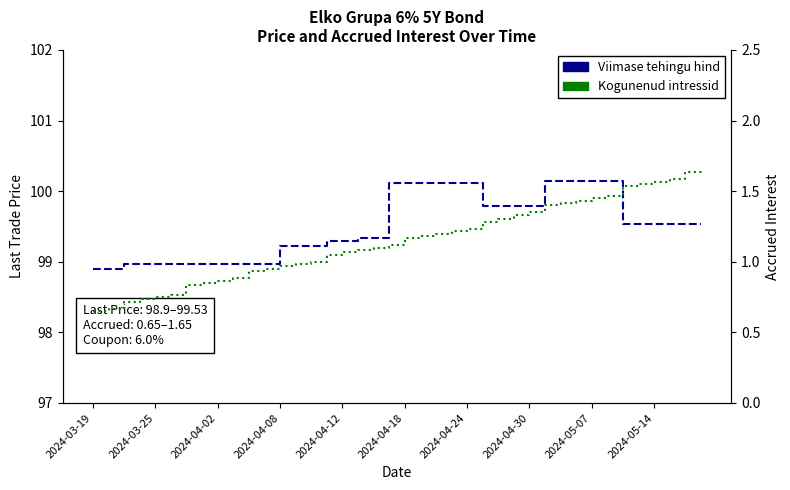

How many distinct data groups are displayed?

2